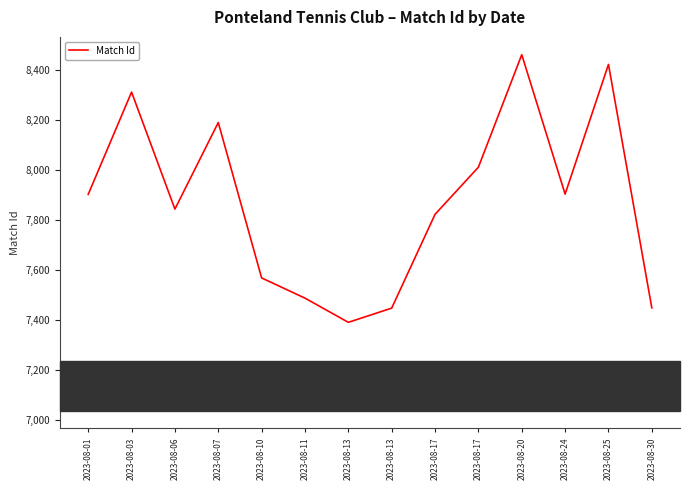

What is the value of the 11th point from the left?

8463